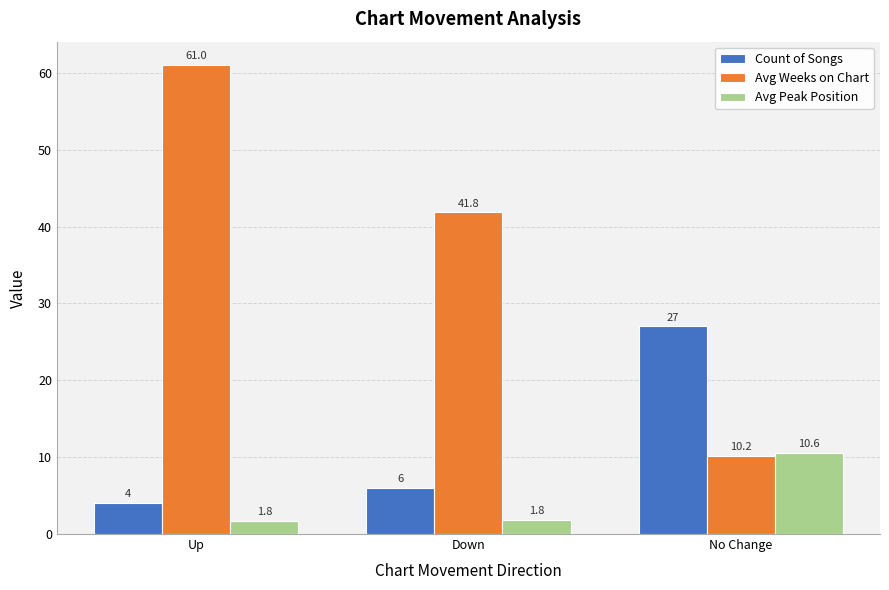

At which label is Avg Weeks on Chart closest to 35?

Down